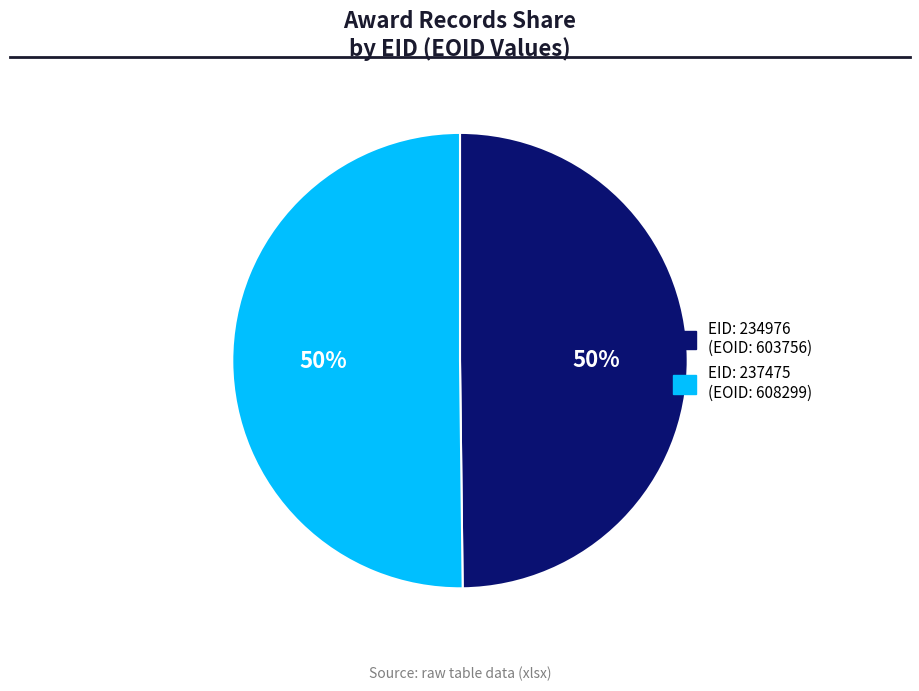

To the nearest percent, what is the average slice percentage?

50%